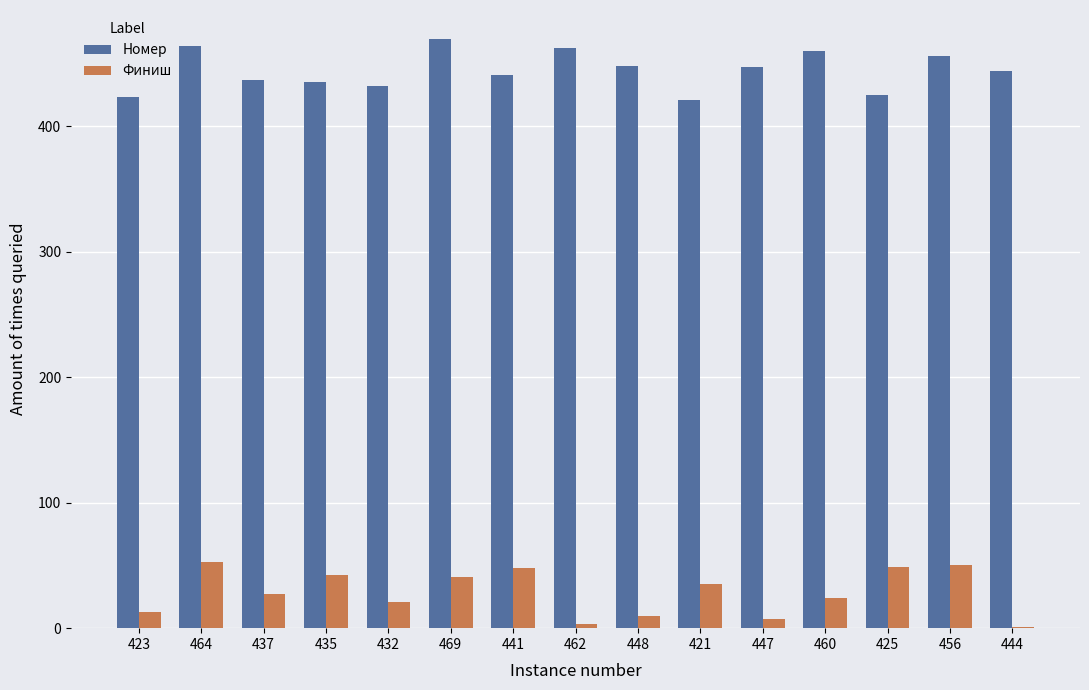

What is the sum of all Финиш values?

424